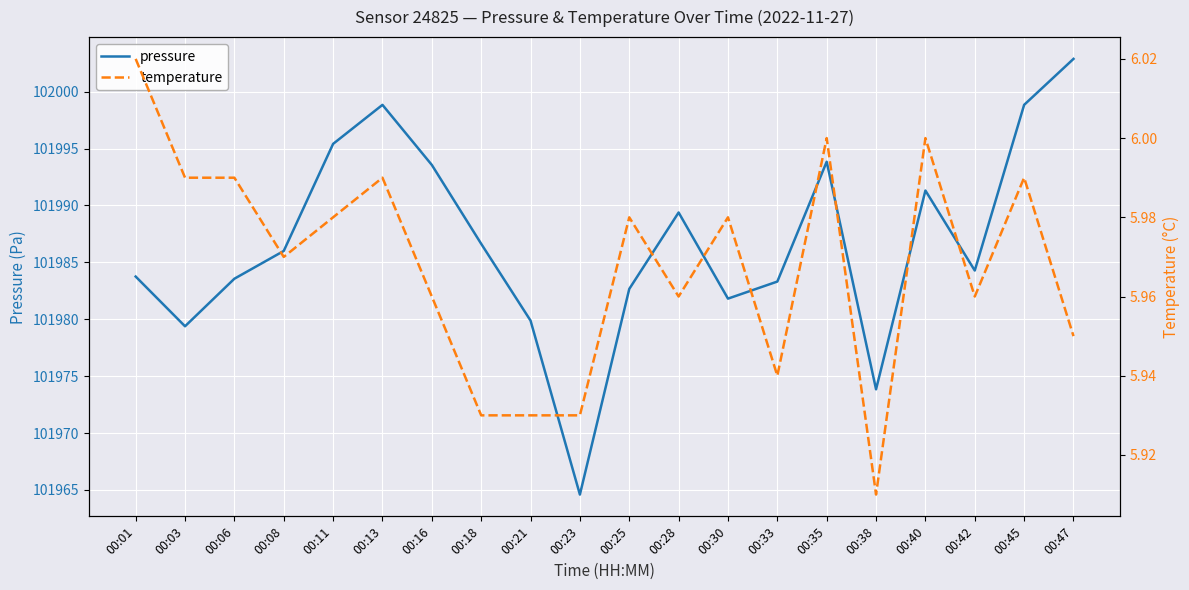

What is the sum of all temperature values?

119.4